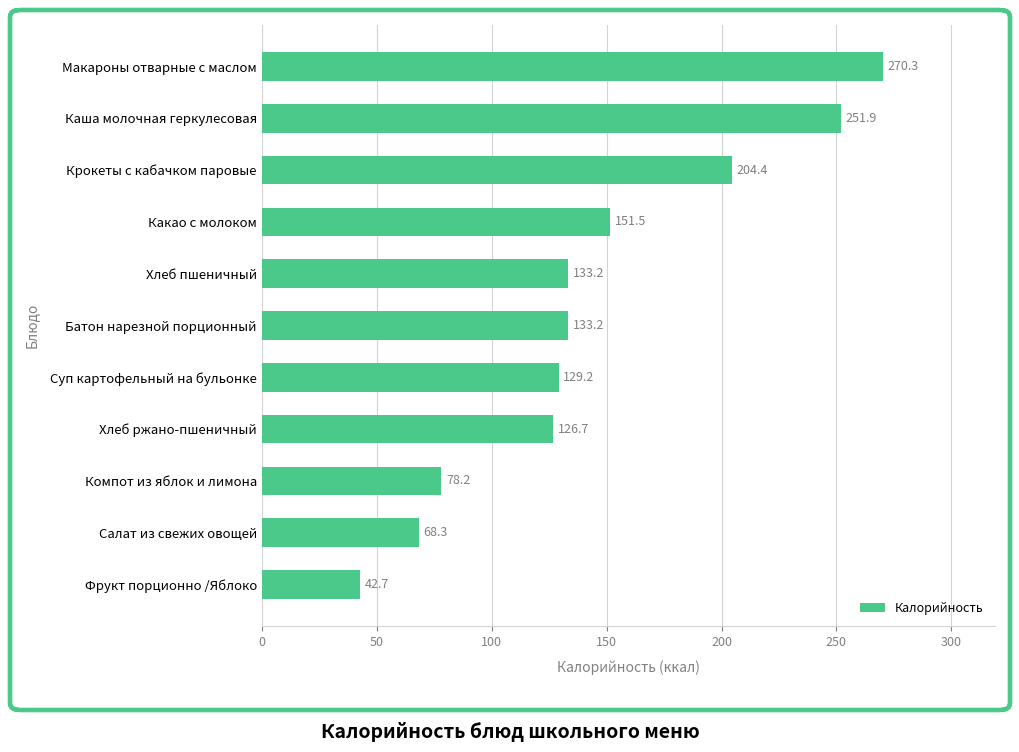

Is it true that the value at Какао с молоком is 151.5?

True